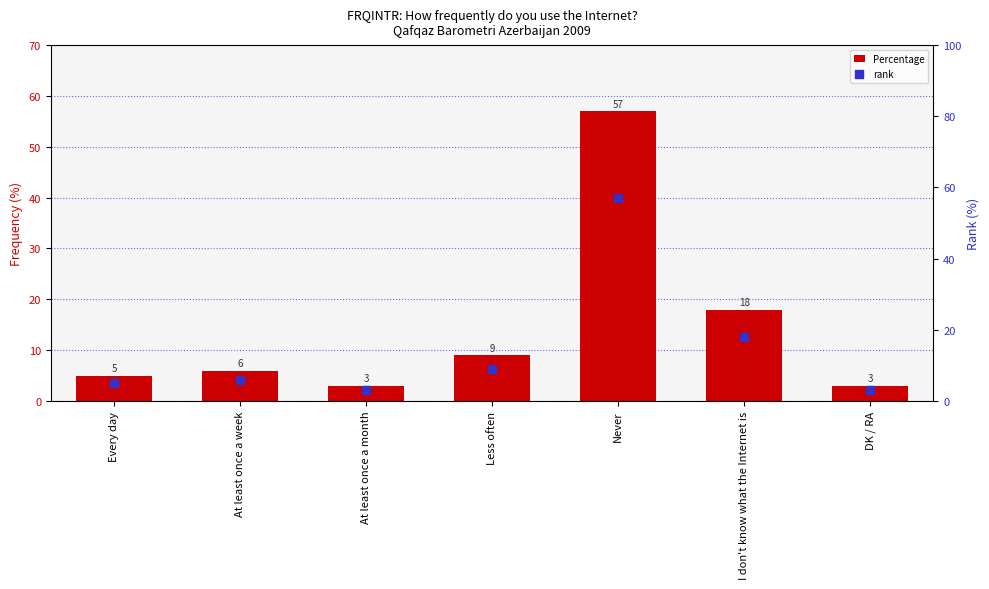

Which series reaches the maximum Y coordinate?

Percentage